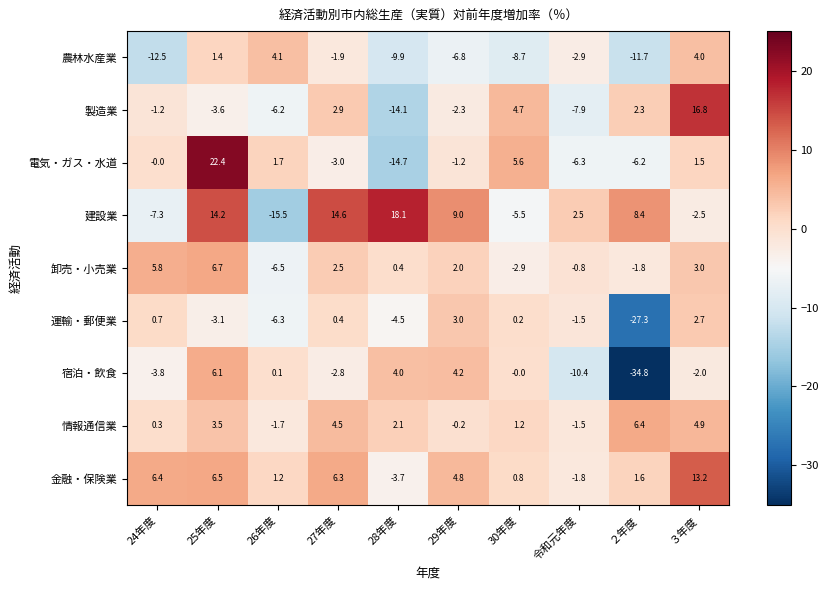

At ２年度, list the series in order from smallest to largest.

宿泊・飲食, 運輸・郵便業, 農林水産業, 電気・ガス・水道, 卸売・小売業, 金融・保険業, 製造業, 情報通信業, 建設業